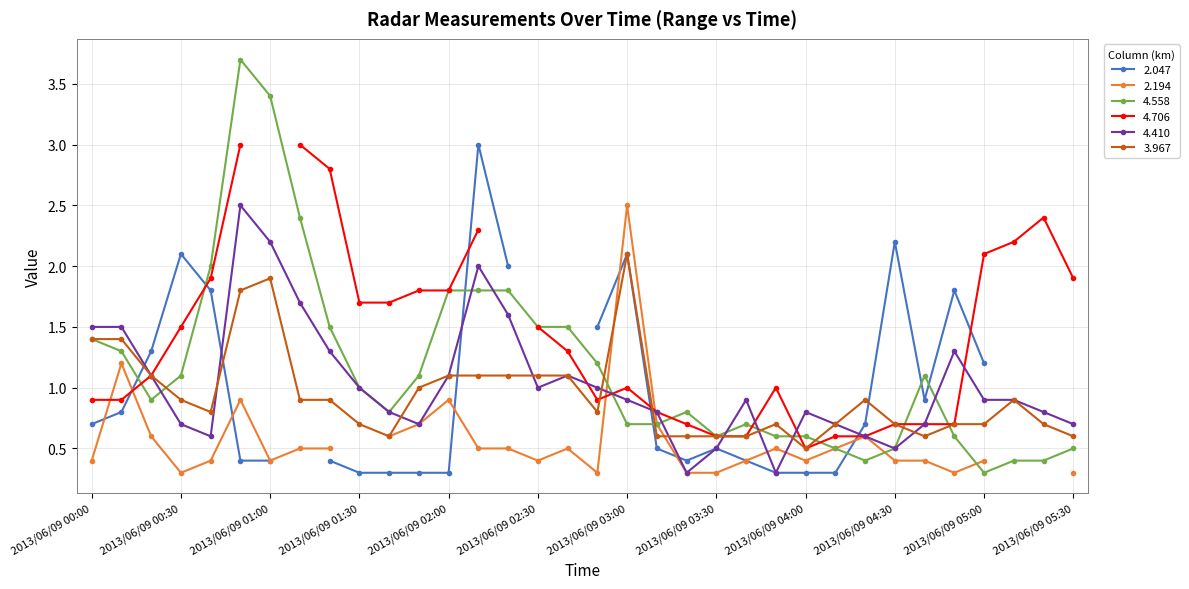

In 4.410, how many points are lower than both neighbors (excluding endpoints)?

6